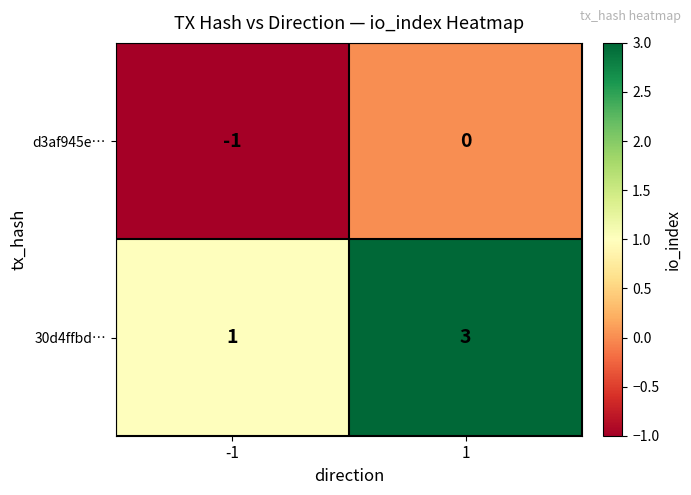

Reading right to left, what are all the values shown in this chart?

d3af945e…: 0	-1
30d4ffbd…: 3	1